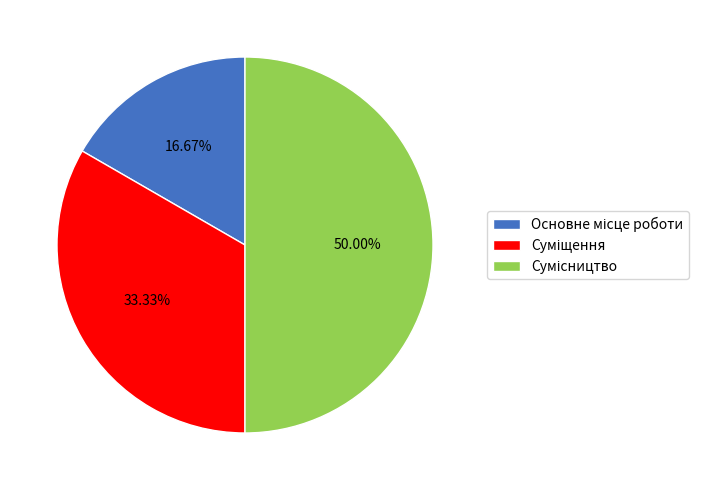

To the nearest percent, what is the average slice percentage?

33%